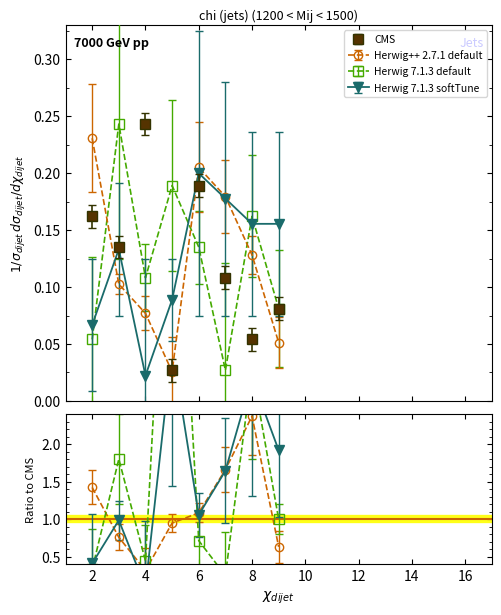

What is the spread (max minus min) of values at 6?

0.1